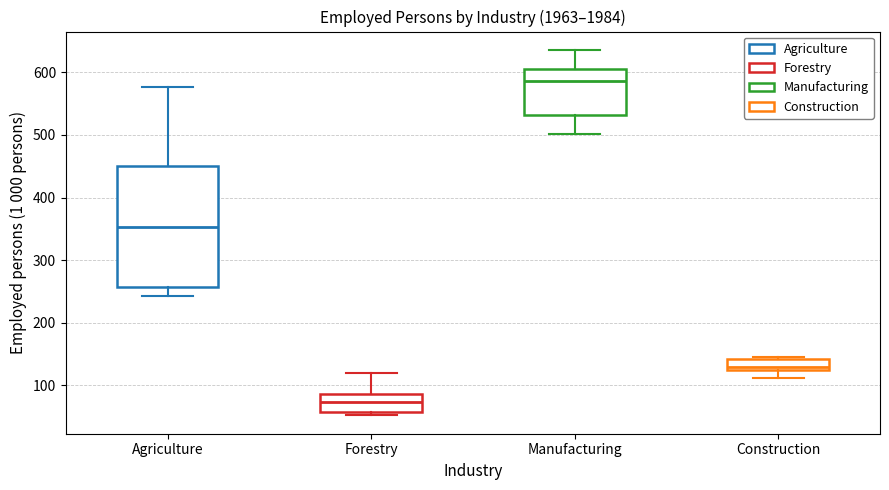

Which box is the tallest, from its lower edge to its upper edge?

Agriculture